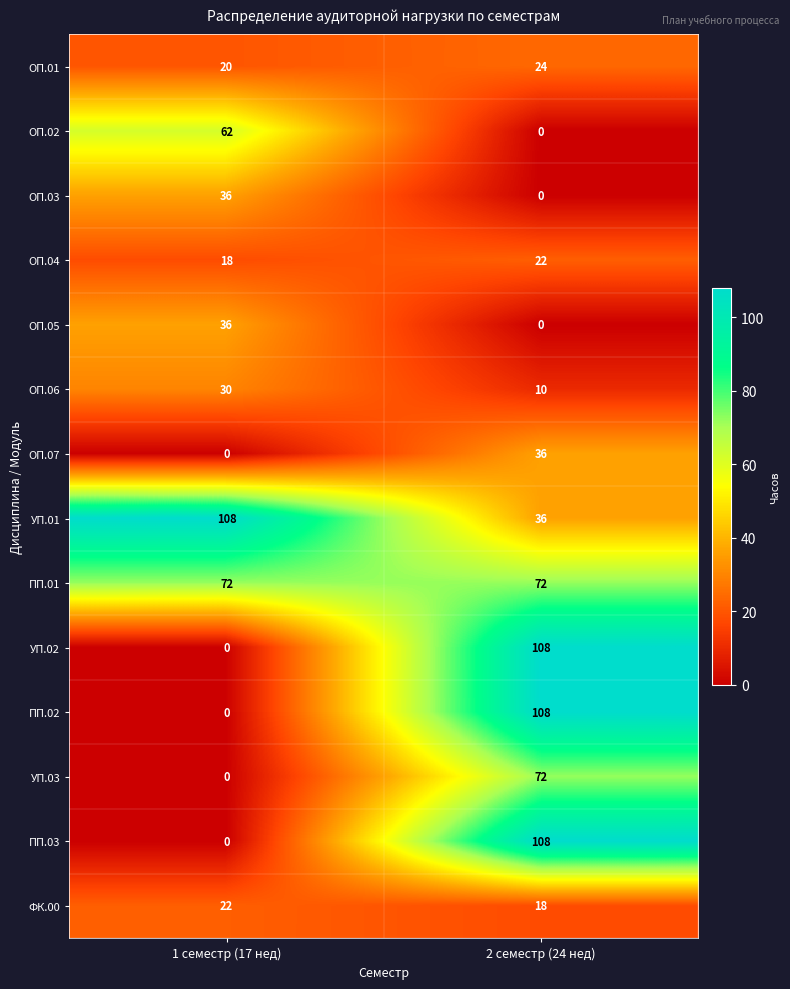

Reading left to right, extract all data points from this chart.

ОП.01: 1 семестр (17 нед)=20	2 семестр (24 нед)=24
ОП.02: 1 семестр (17 нед)=62	2 семестр (24 нед)=0
ОП.03: 1 семестр (17 нед)=36	2 семестр (24 нед)=0
ОП.04: 1 семестр (17 нед)=18	2 семестр (24 нед)=22
ОП.05: 1 семестр (17 нед)=36	2 семестр (24 нед)=0
ОП.06: 1 семестр (17 нед)=30	2 семестр (24 нед)=10
ОП.07: 1 семестр (17 нед)=0	2 семестр (24 нед)=36
УП.01: 1 семестр (17 нед)=108	2 семестр (24 нед)=36
ПП.01: 1 семестр (17 нед)=72	2 семестр (24 нед)=72
УП.02: 1 семестр (17 нед)=0	2 семестр (24 нед)=108
ПП.02: 1 семестр (17 нед)=0	2 семестр (24 нед)=108
УП.03: 1 семестр (17 нед)=0	2 семестр (24 нед)=72
ПП.03: 1 семестр (17 нед)=0	2 семестр (24 нед)=108
ФК.00: 1 семестр (17 нед)=22	2 семестр (24 нед)=18